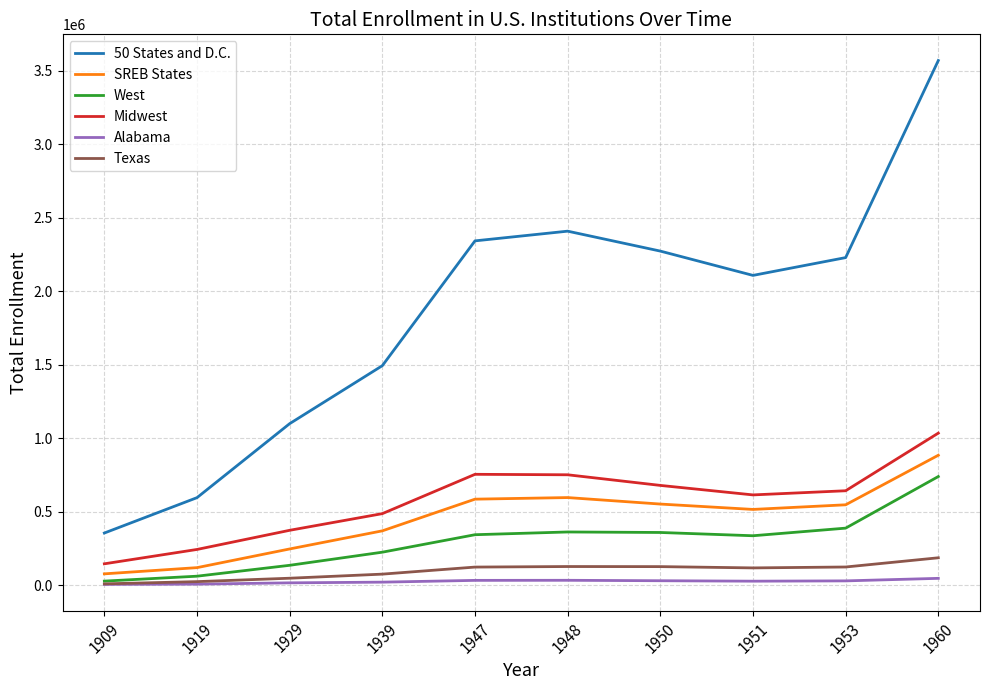

True or false: Alabama and SREB States intersect in this chart.

False